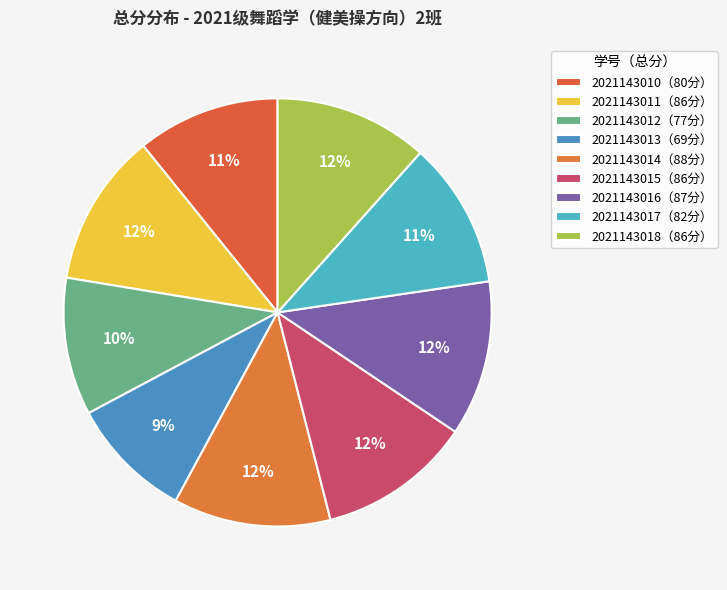

How many segments does this pie chart have?

9